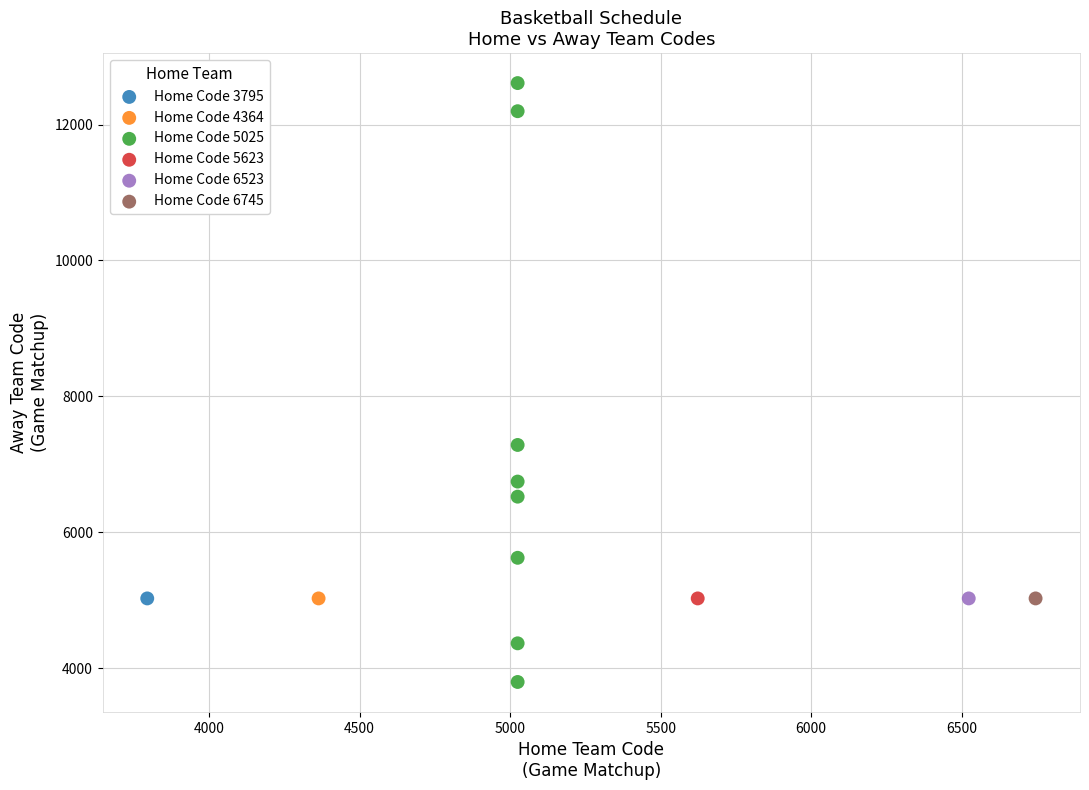

What are all the series names shown in the legend?

Home Code 3795, Home Code 4364, Home Code 5025, Home Code 5623, Home Code 6523, Home Code 6745